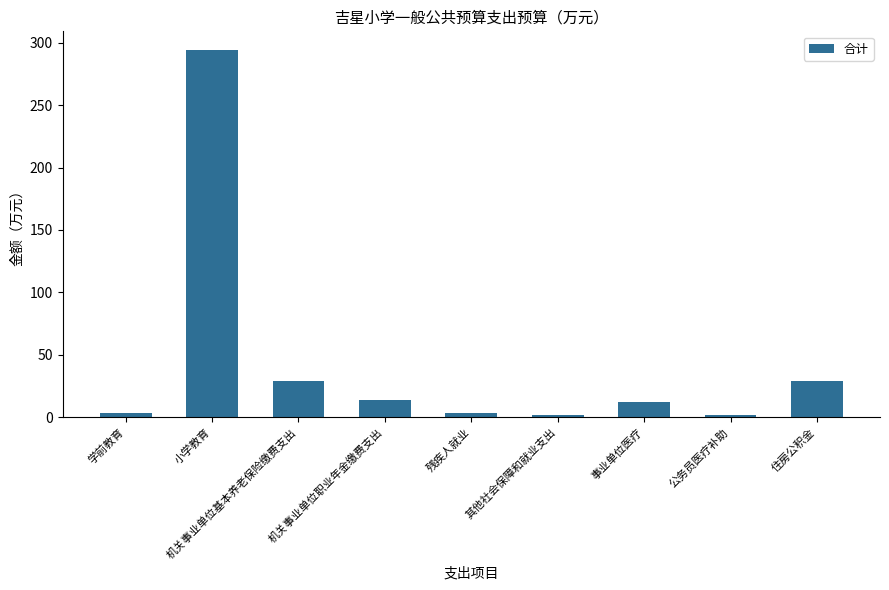

At which label is the value closest to 148?

住房公积金